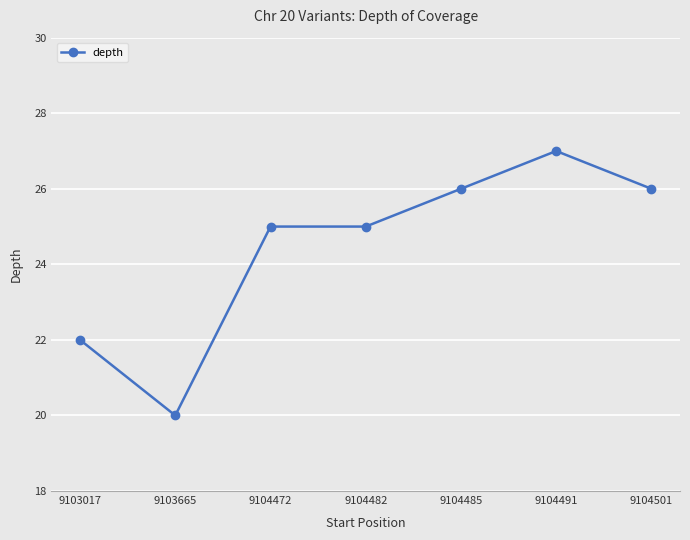

What is the sum of all values?

171